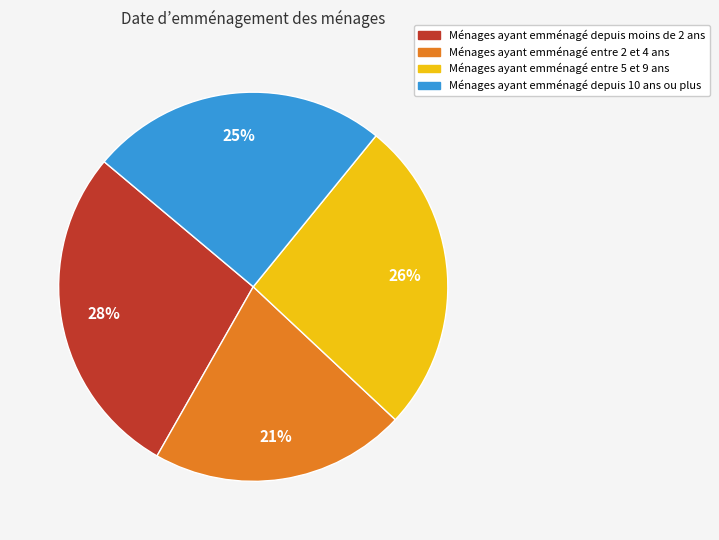

Count the number of slices in the pie.

4